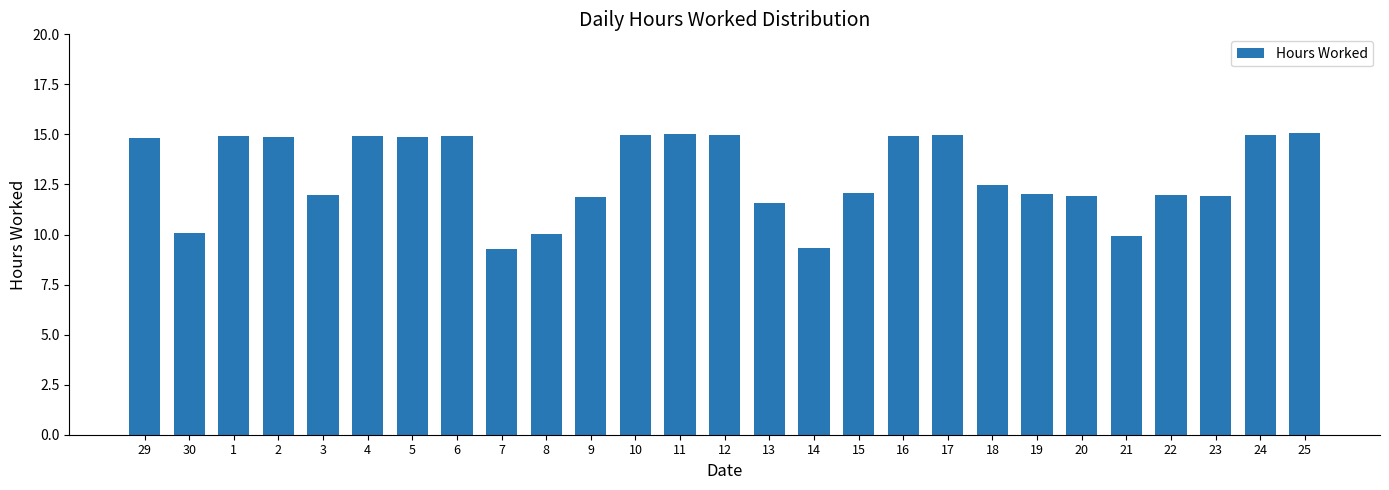

True or false: the data shows 16.9 at 23.

False